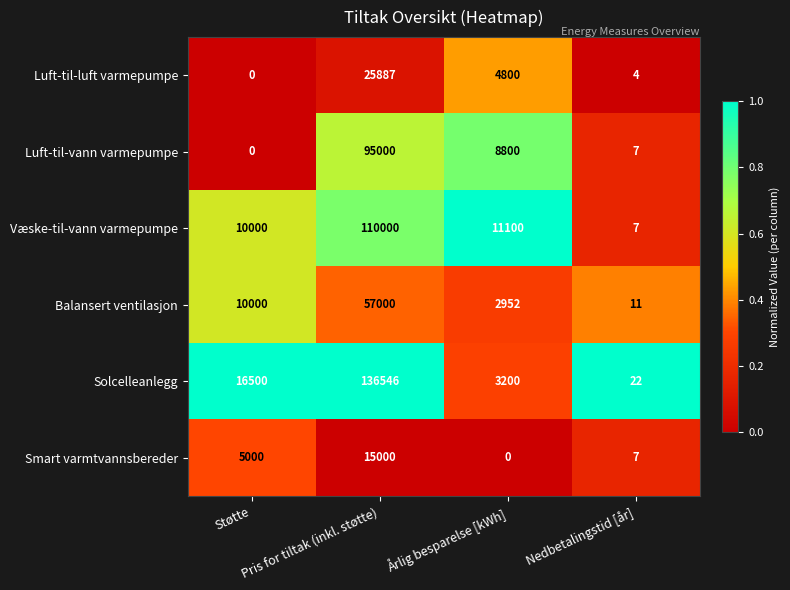

Rank the series by their maximum value, from highest to lowest.

Solcelleanlegg, Væske-til-vann varmepumpe, Luft-til-vann varmepumpe, Balansert ventilasjon, Luft-til-luft varmepumpe, Smart varmtvannsbereder